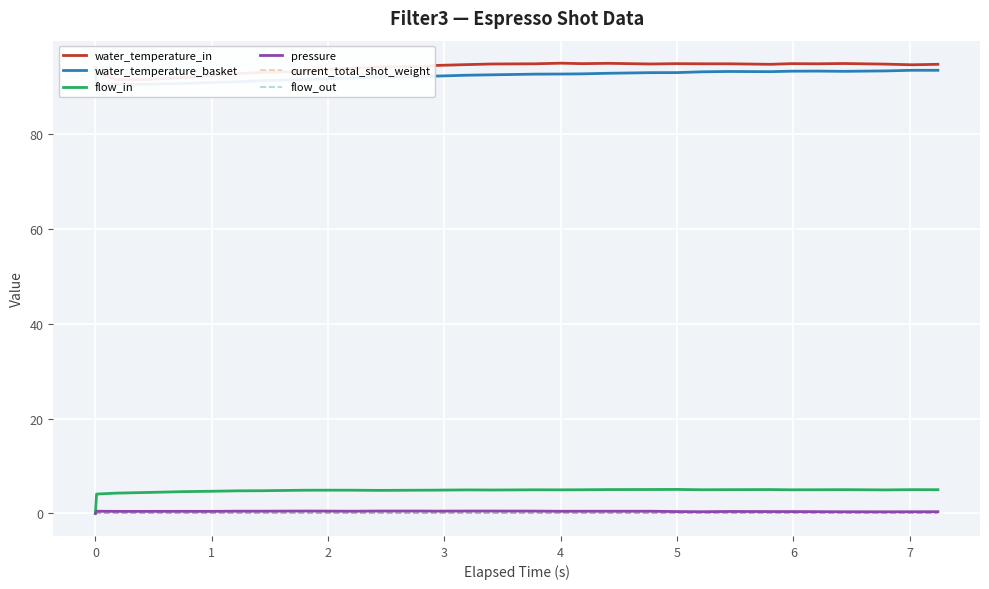

At how many categories does at least one series exceed 22?

31